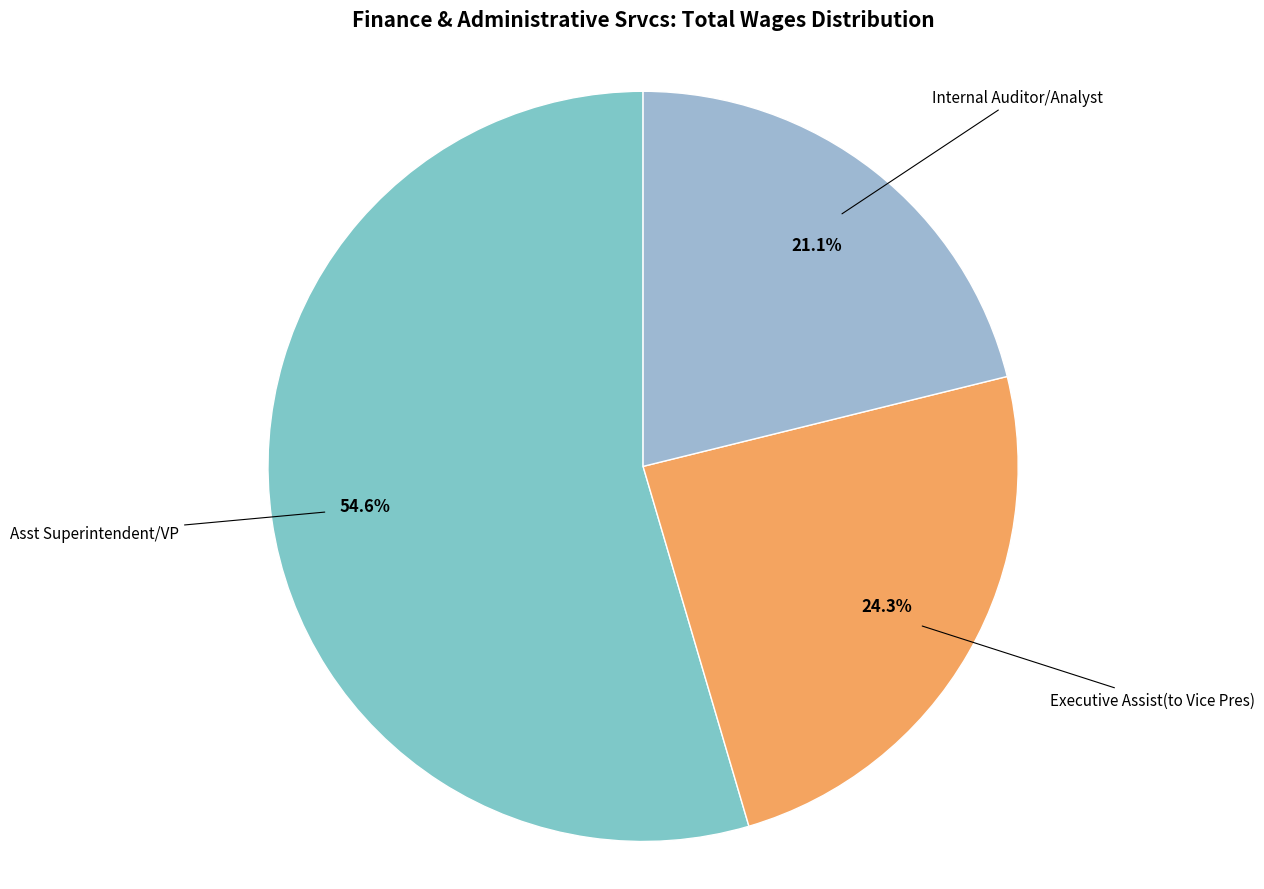

How many slices are in this pie chart?

3